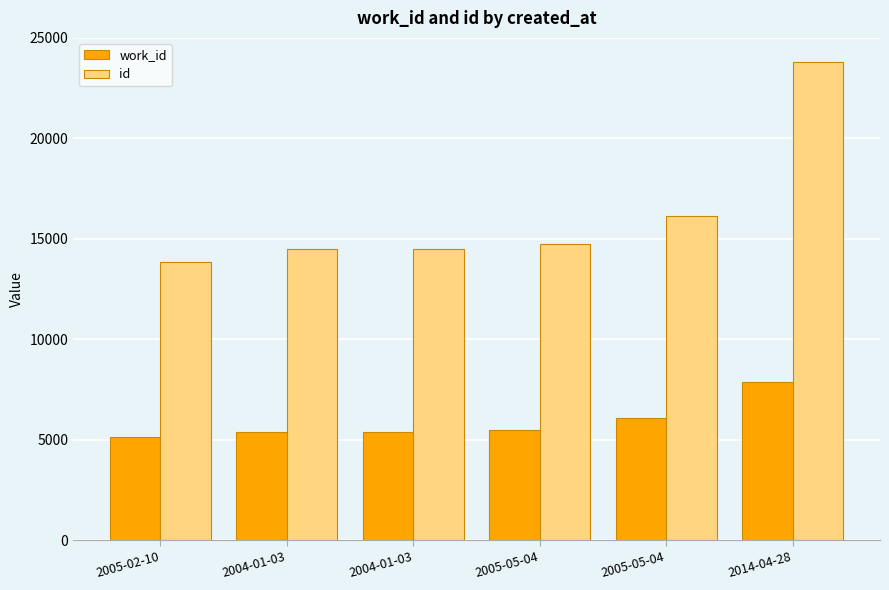

Does the chart contain stacked bars?

No